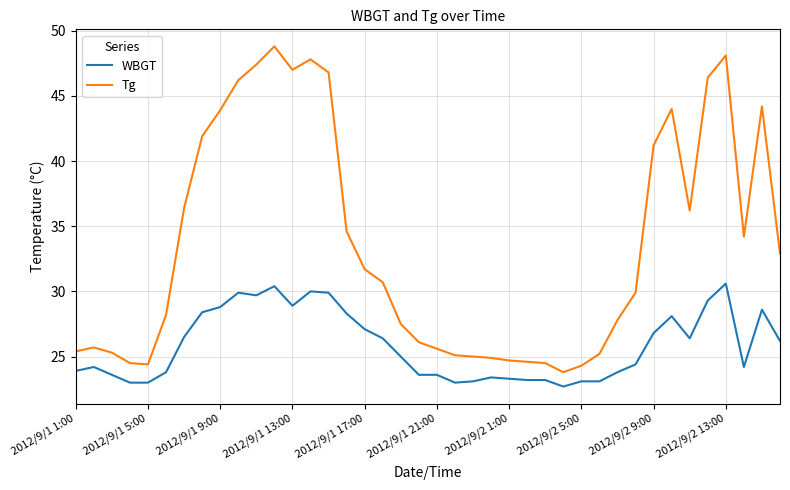

How many lines are shown in the chart?

2